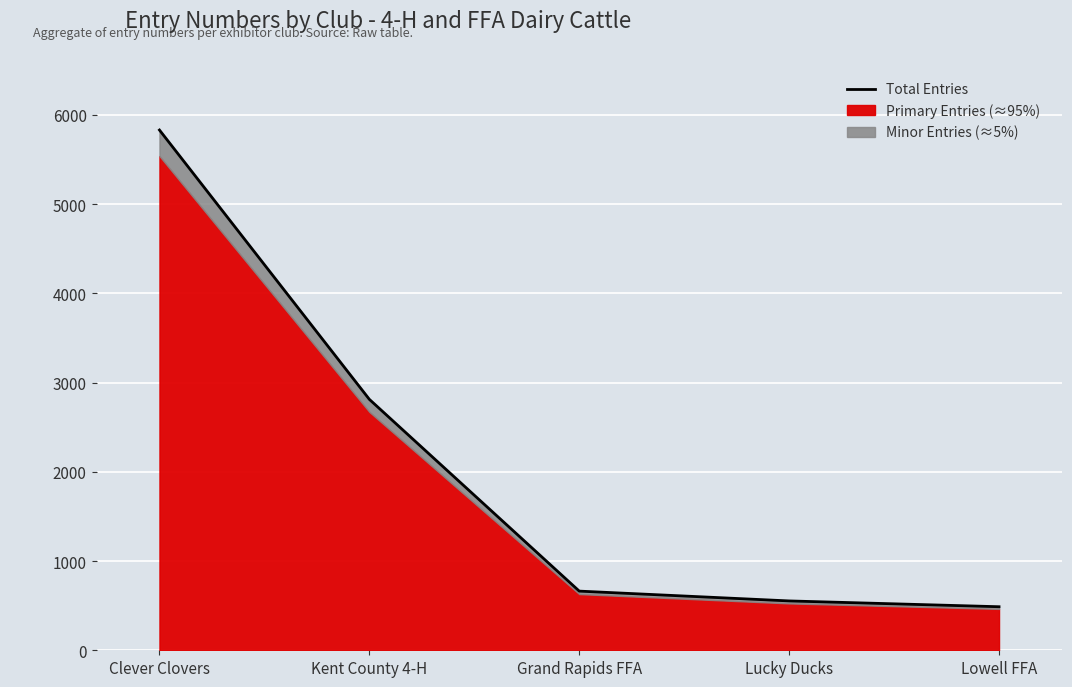

What is the difference between the second highest and minimum values?

2324